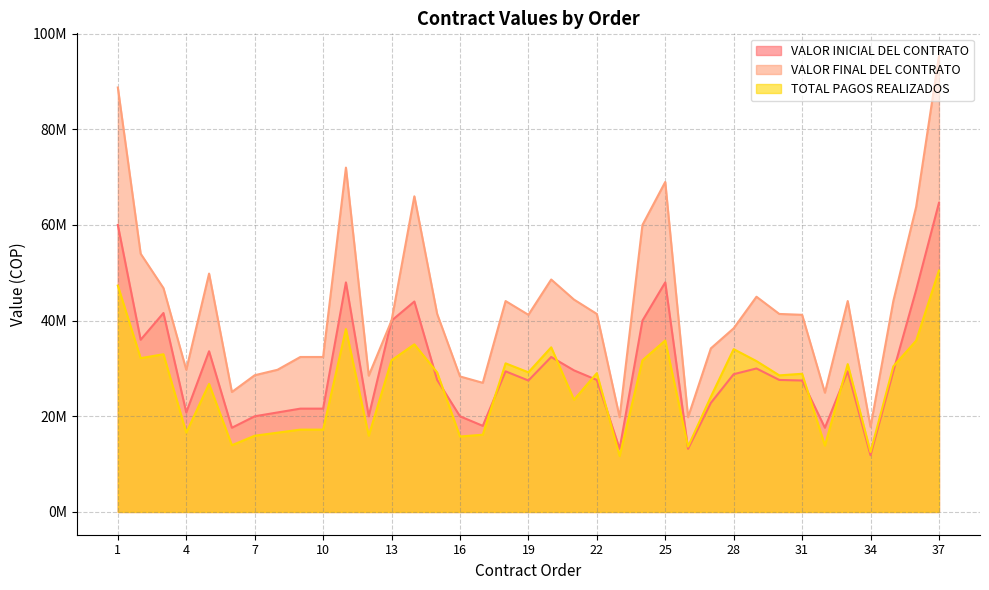

At how many categories does at least one series exceed 58439863?

7